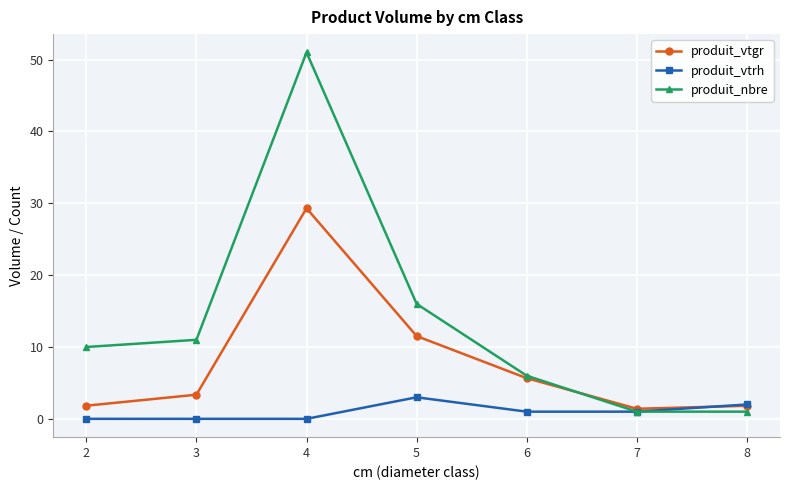

List the series in order of their overall mean, highest first.

produit_nbre, produit_vtgr, produit_vtrh